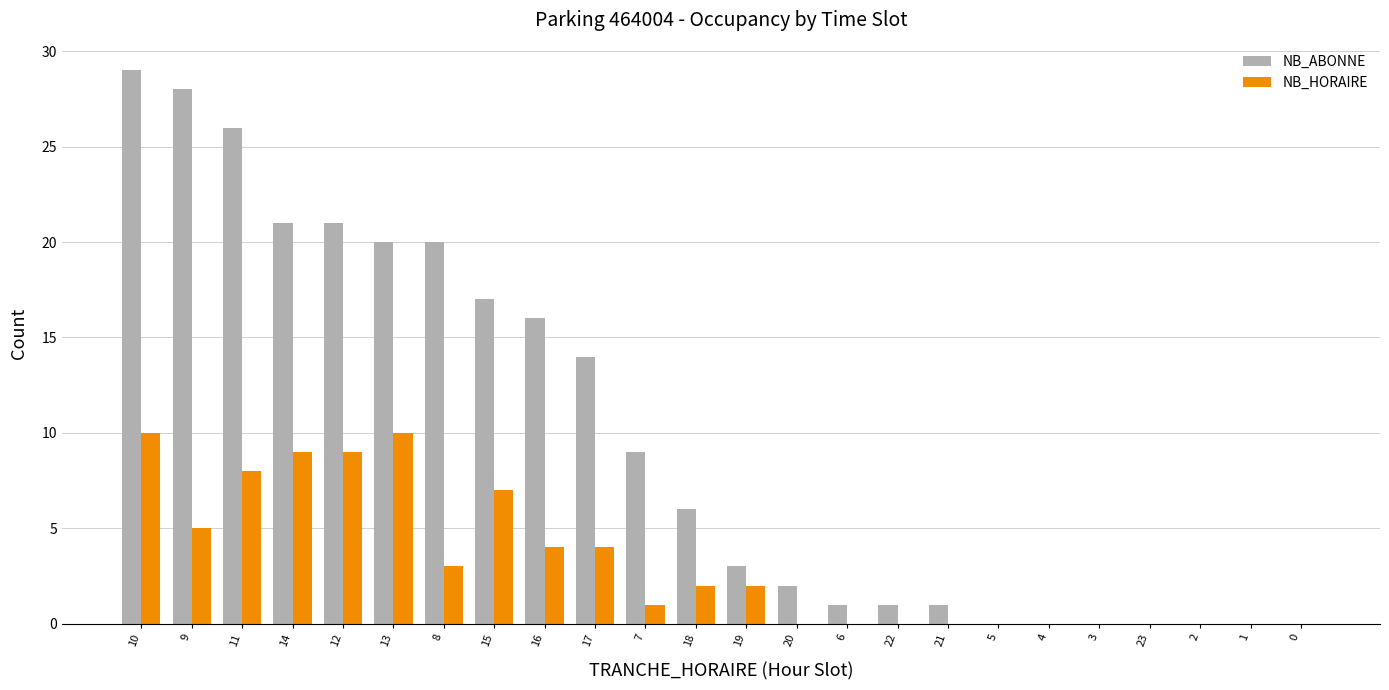

Which label corresponds to the largest value in the chart?

10